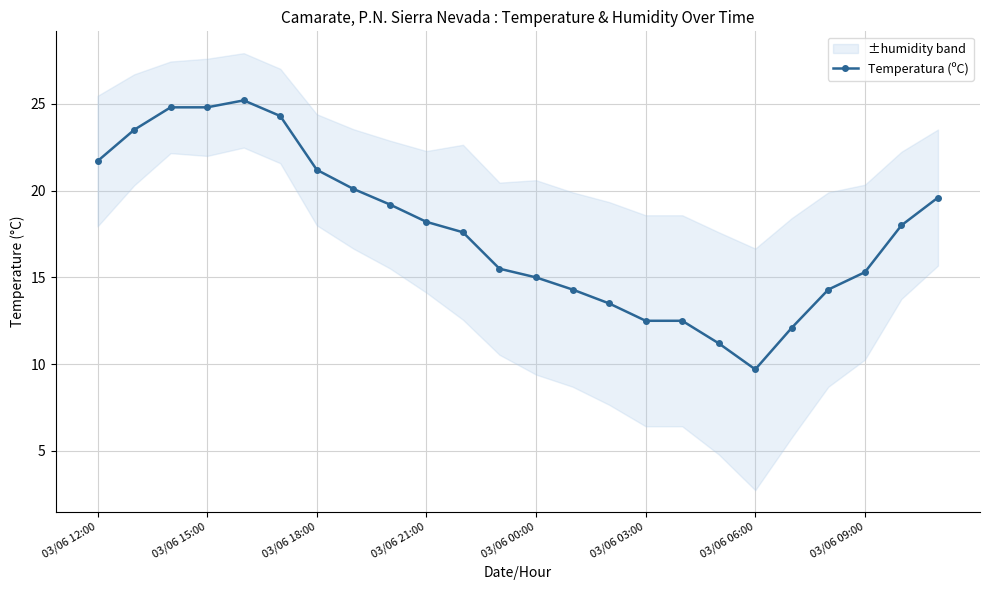

What is the greatest value displayed?

25.2